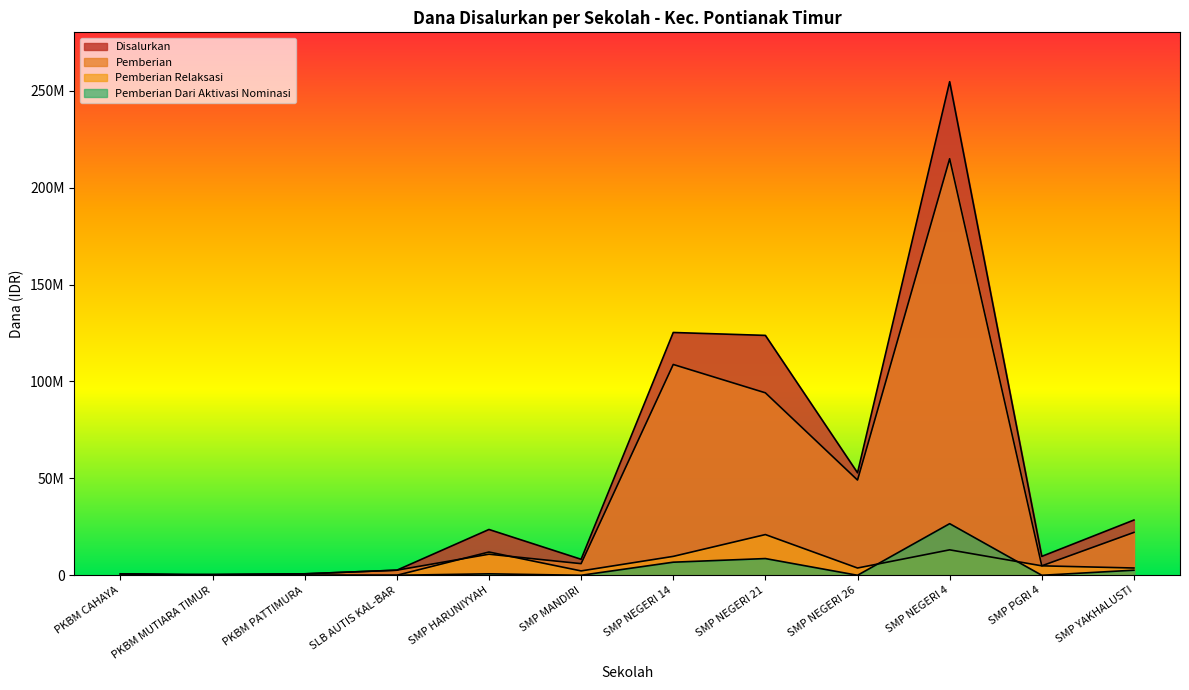

How many interior local peaks does the Pemberian Dari Aktivasi Nominasi series have?

3